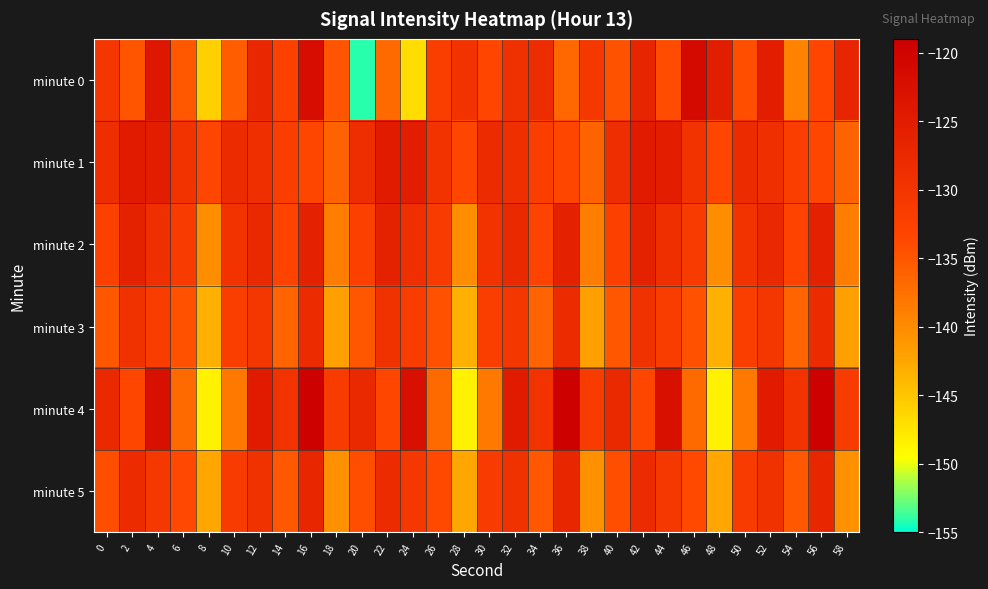

Which label corresponds to the smallest value in the chart?

20